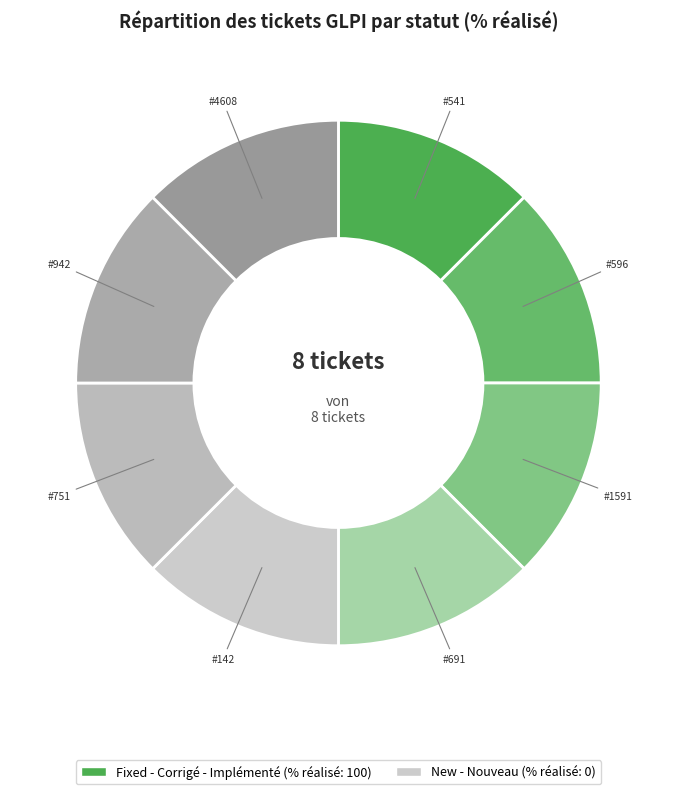

How many slices are in this pie chart?

8